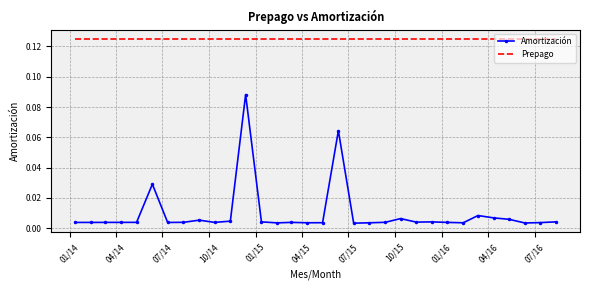

What are all the series names shown in the legend?

Amortización, Prepago